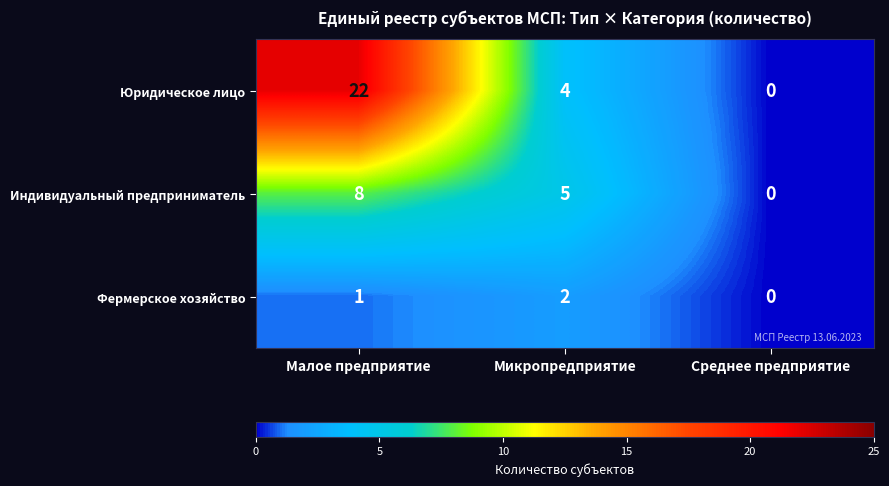

What is the difference between the maximum and minimum values in the Юридическое лицо series?

22